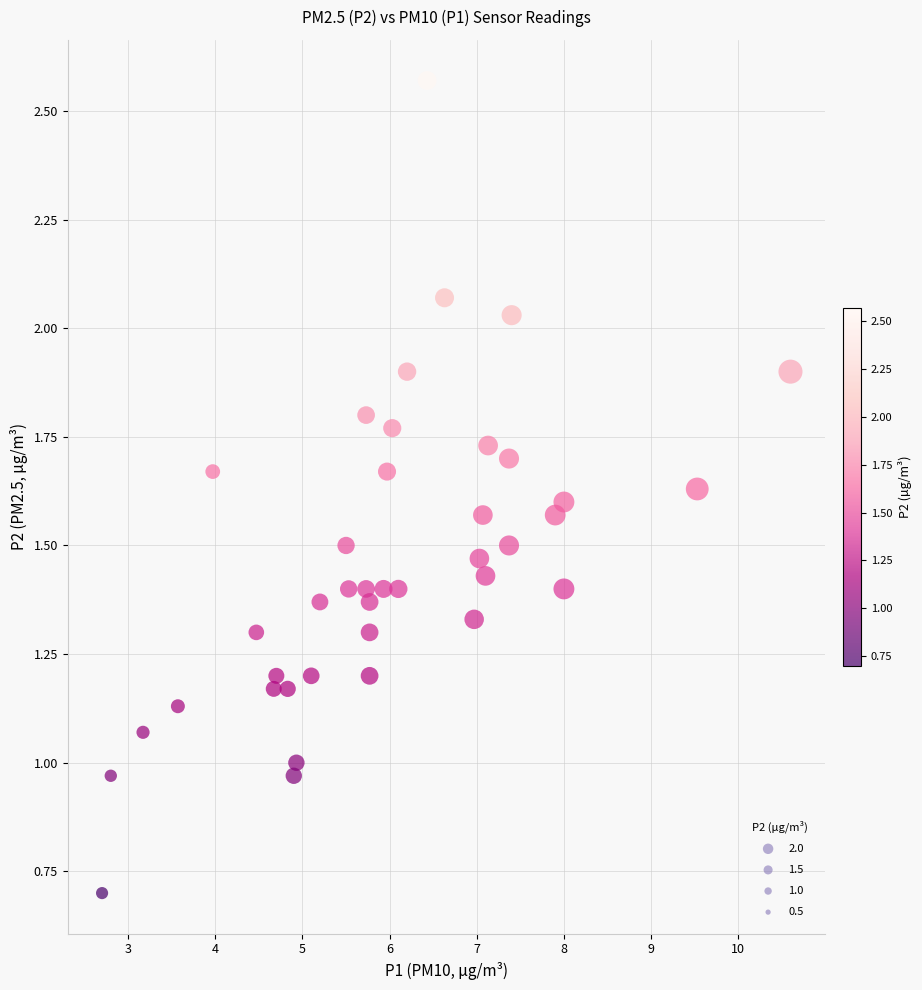

What is the range of X values (max minus min)?

7.9